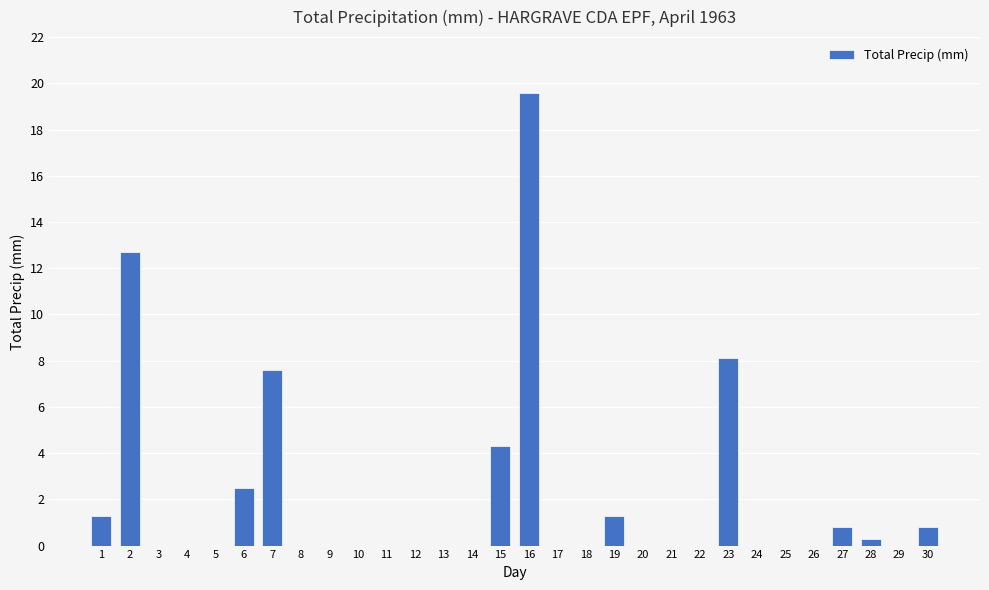

The chart shows a value of 6.6 at 21. True or false?

False